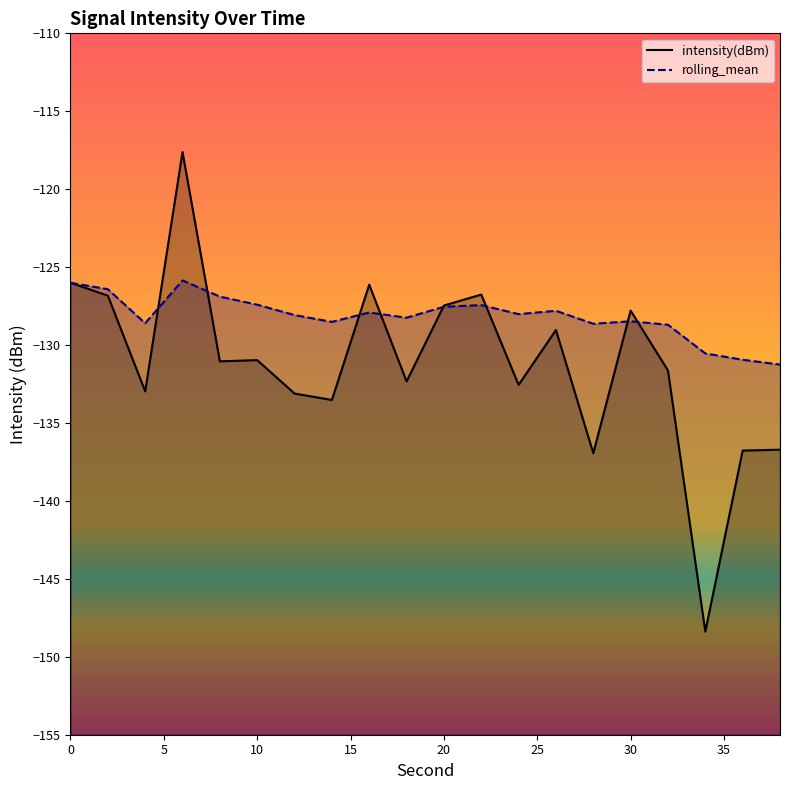

What value does the intensity(dBm) series have at 30?

-127.8